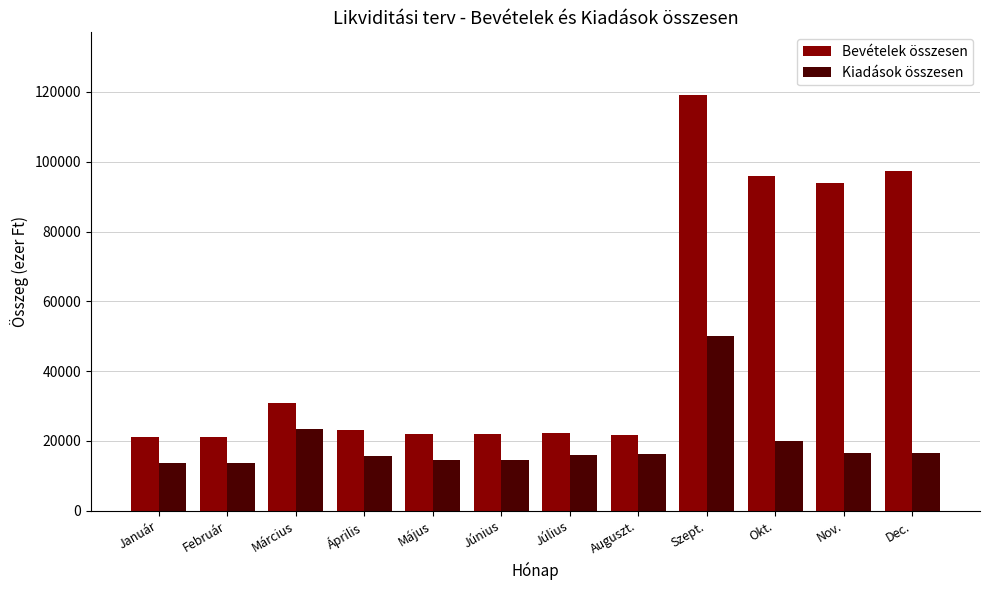

What is the sum of the Kiadások összesen values at Január and Július?

29563